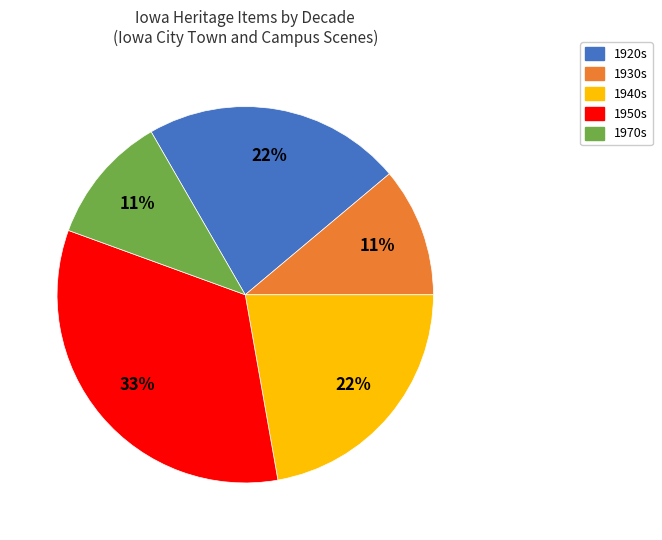

Is there any slice that represents more than half of the pie?

No